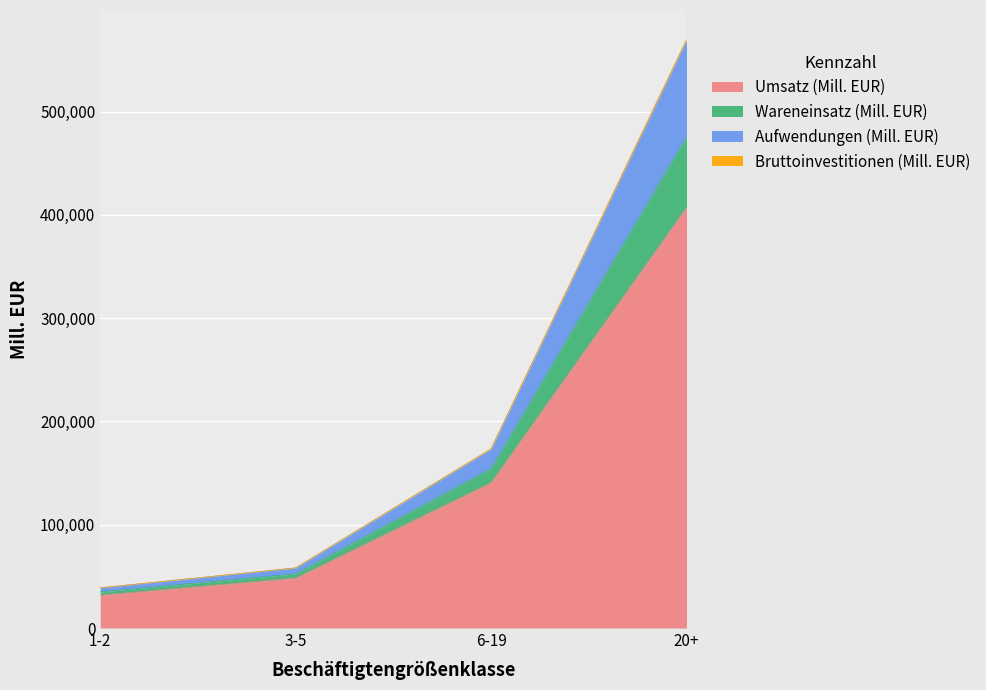

True or false: Umsatz (Mill. EUR) has a value of 7443 at 1-2.

False